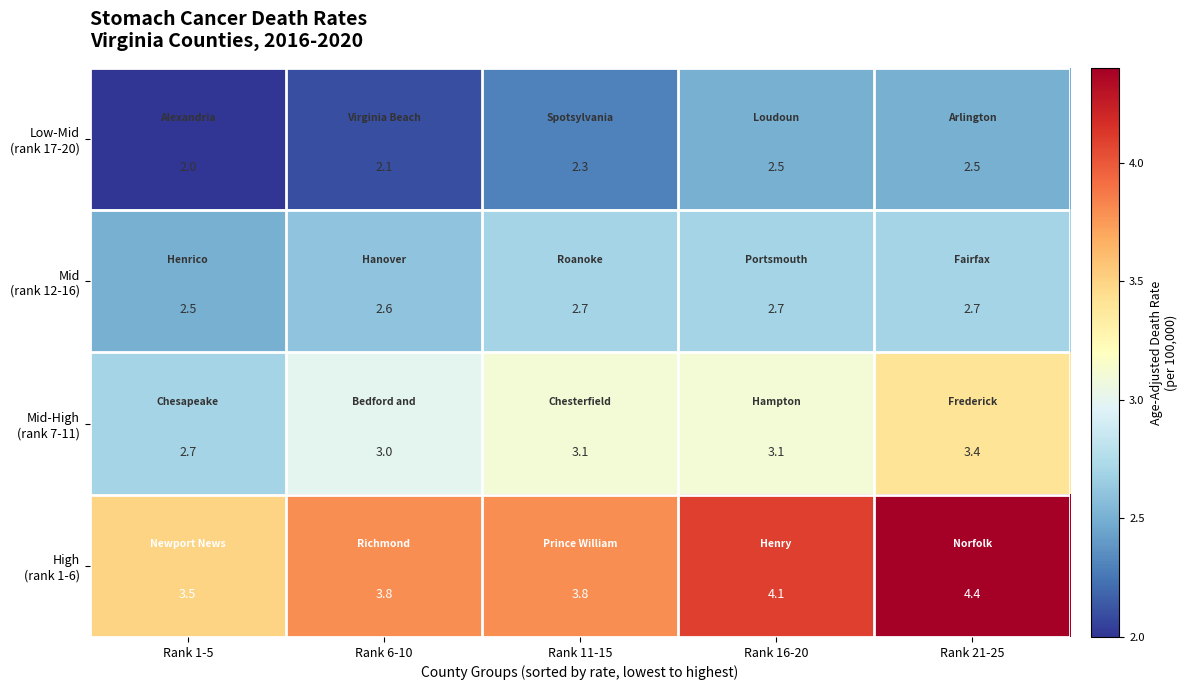

Which category has the lowest value across all series?

Rank 1-5